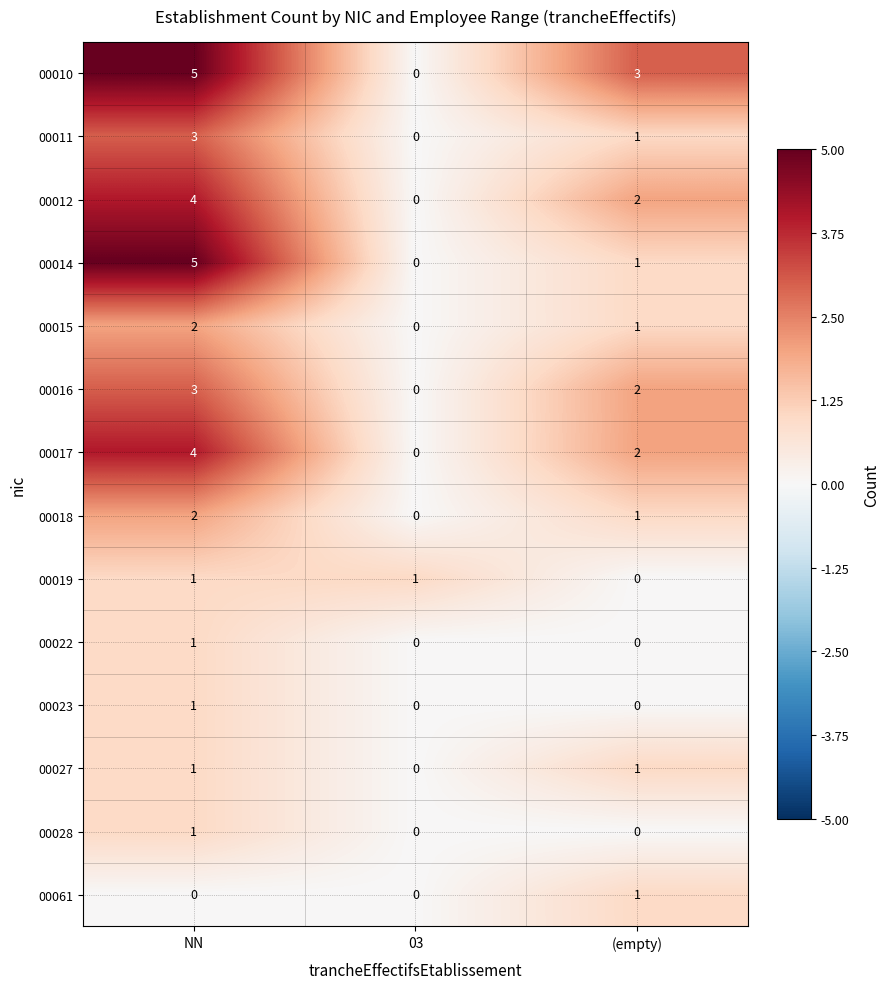

List the labels in order of 00015 value, largest first.

NN, (empty), 03